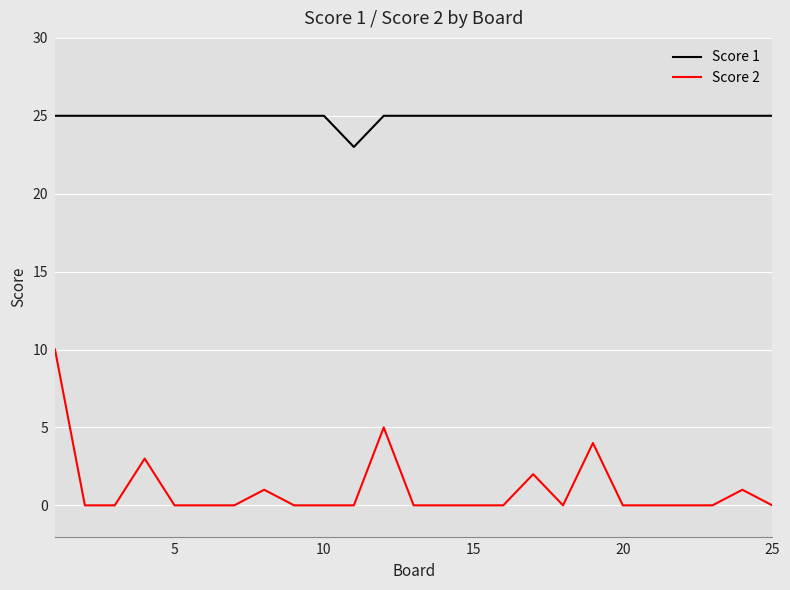

Does the chart have visible grid lines?

Yes